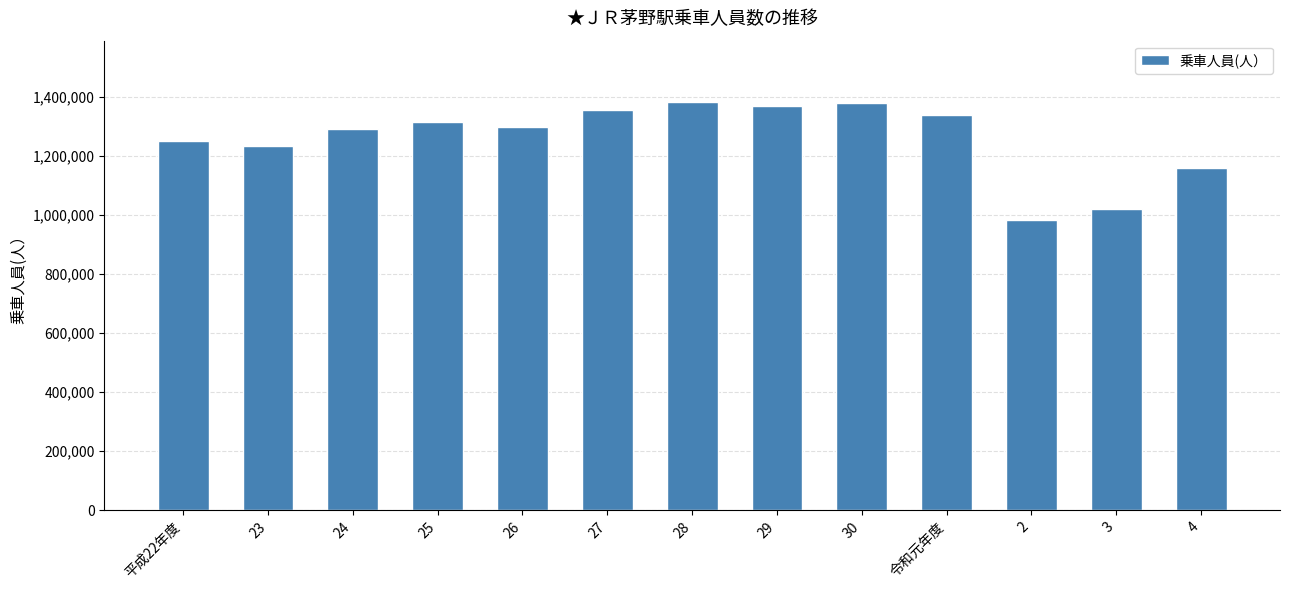

What is the label of the 3rd bar from the left?

24